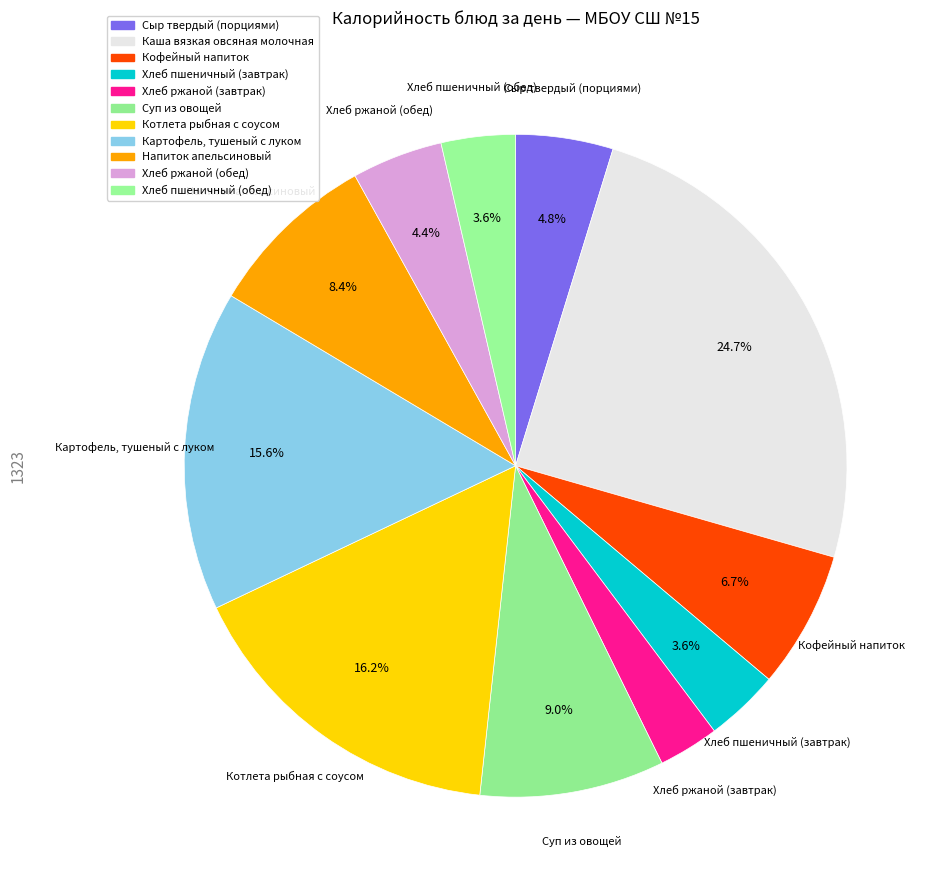

How many slices are in this pie chart?

11